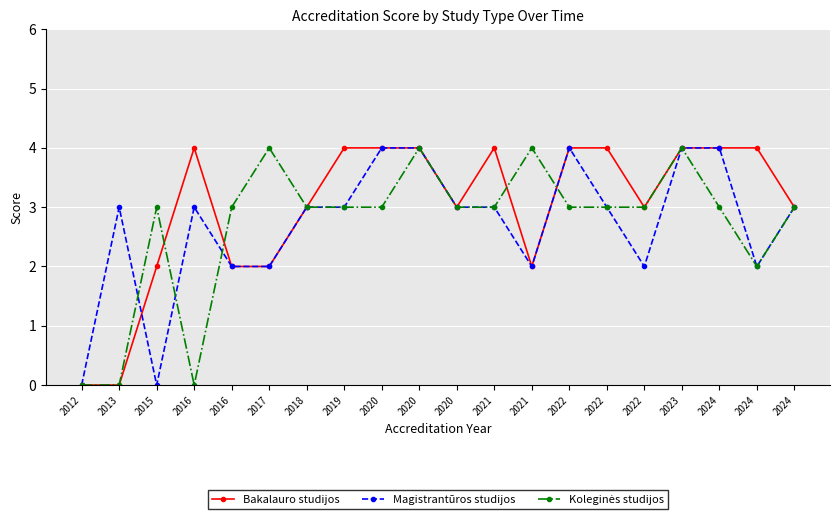

At which category does the chart reach its minimum across all series?

2012